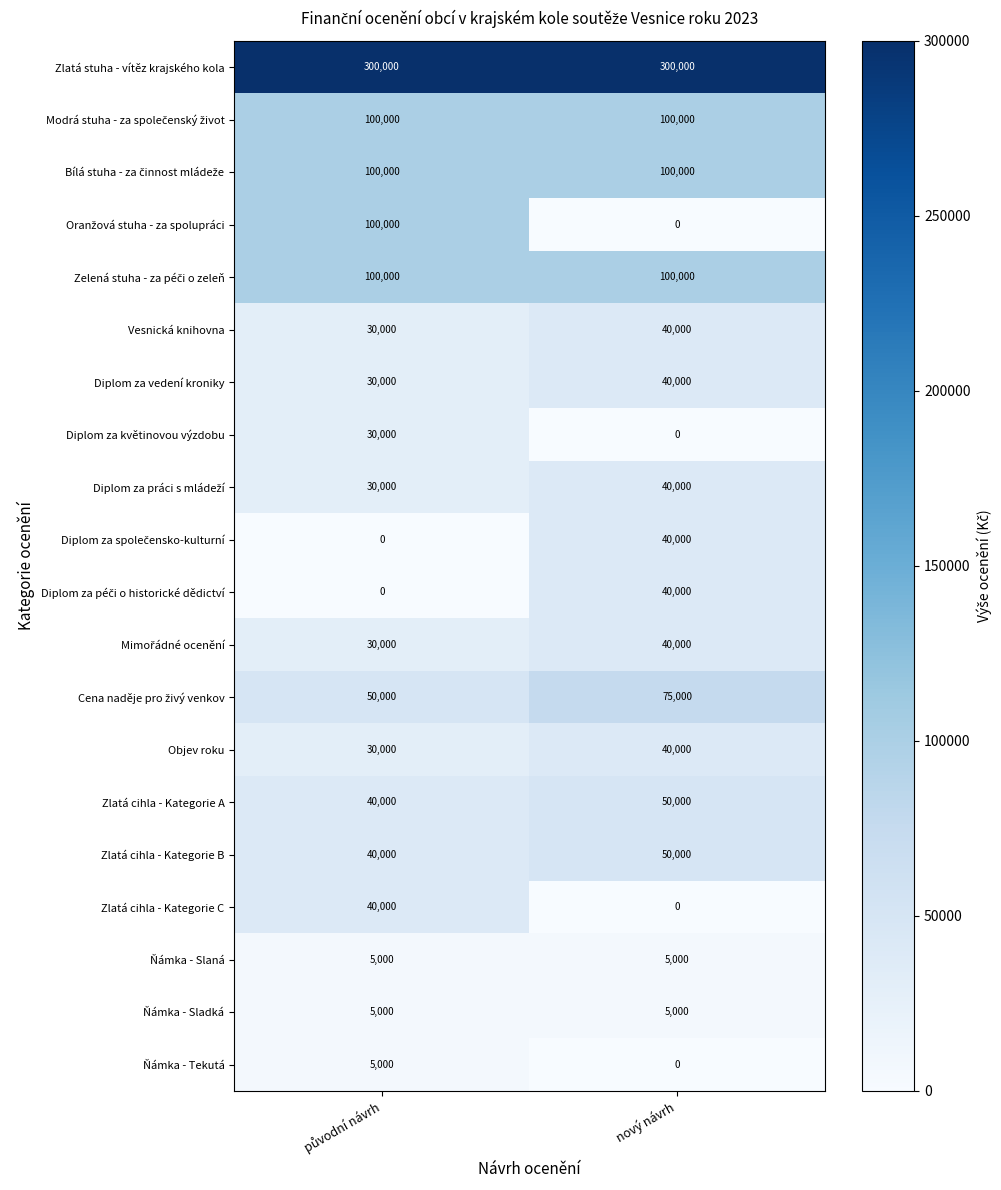

What is the maximum value shown in the chart?

300000